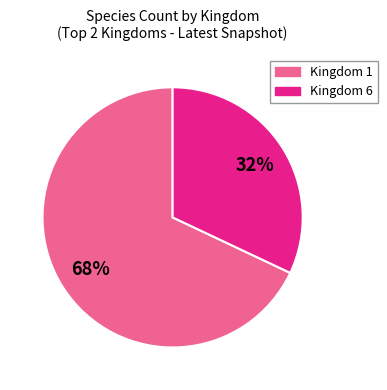

To the nearest percent, what is the difference between the largest and smallest slice percentages?

36%